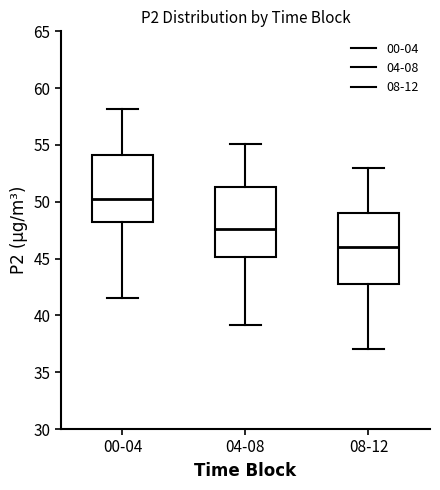

Reading left to right, transcribe this box plot: for each box, give where its median line is, the range the box spans, and where its two whiskers end, as read against the y-axis. The values are not printed on the chart, so give them approximately, as read against the axis.

00-04: median 50.0, box 48.0 to 54.0, whiskers 41.5 to 58.0
04-08: median 47.5, box 45.0 to 51.5, whiskers 39.0 to 55.0
08-12: median 46.0, box 43.0 to 49.0, whiskers 37.0 to 53.0